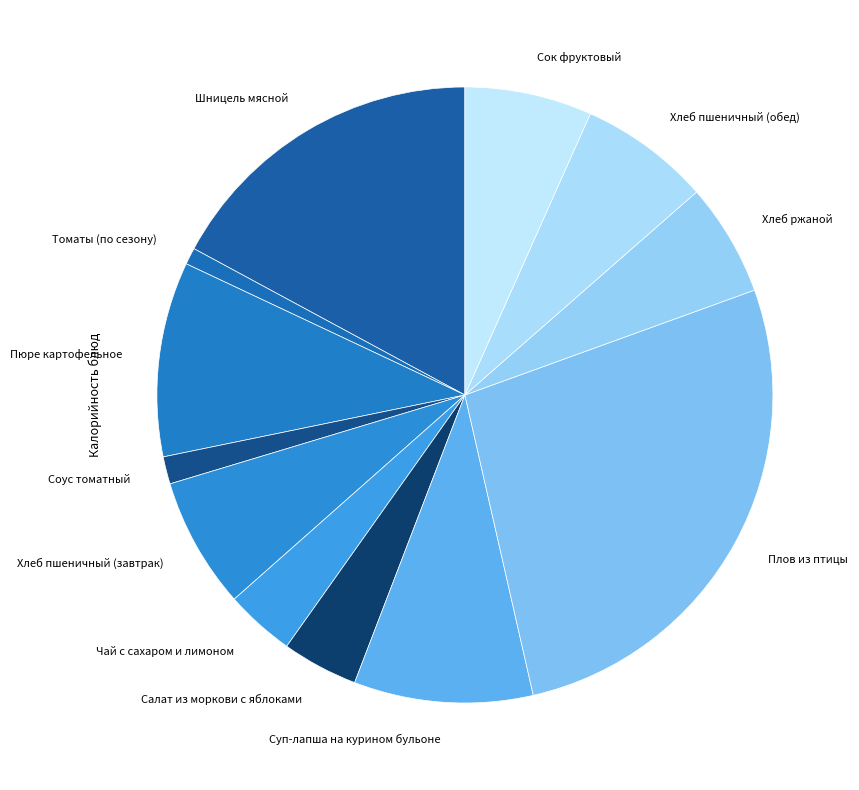

Is the sum of Шницель мясной and Хлеб пшеничный (обед) greater than half?

No